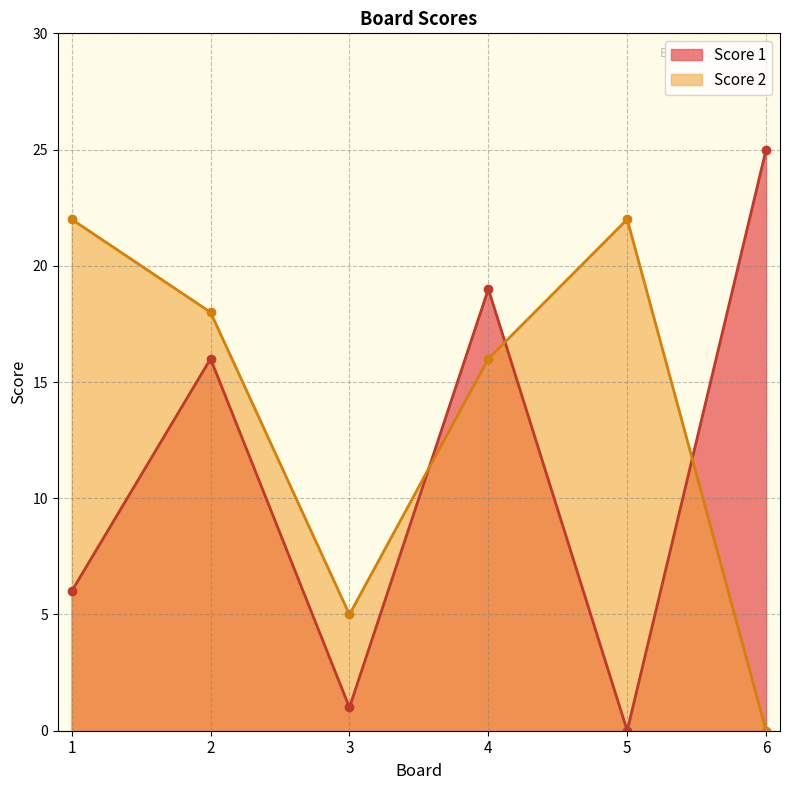

Reading left to right, extract all data points from this chart.

Score 1: 6	16	1	19	0	25
Score 2: 22	18	5	16	22	0